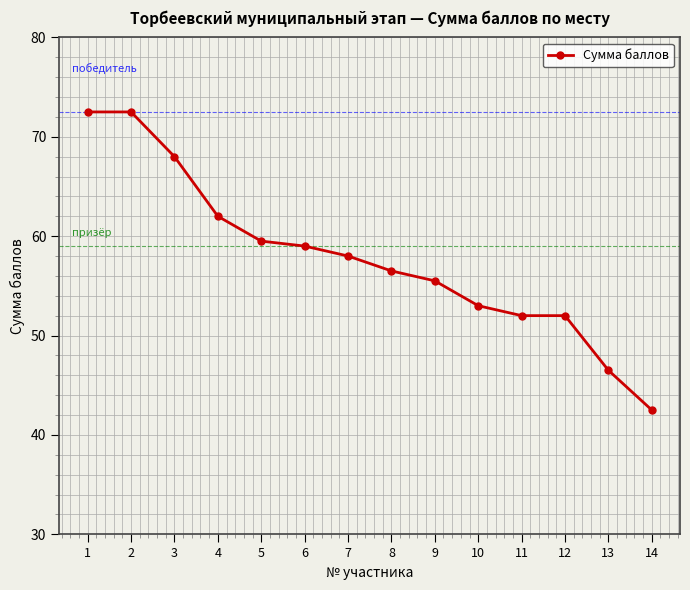

At which label is the value closest to 57?

8